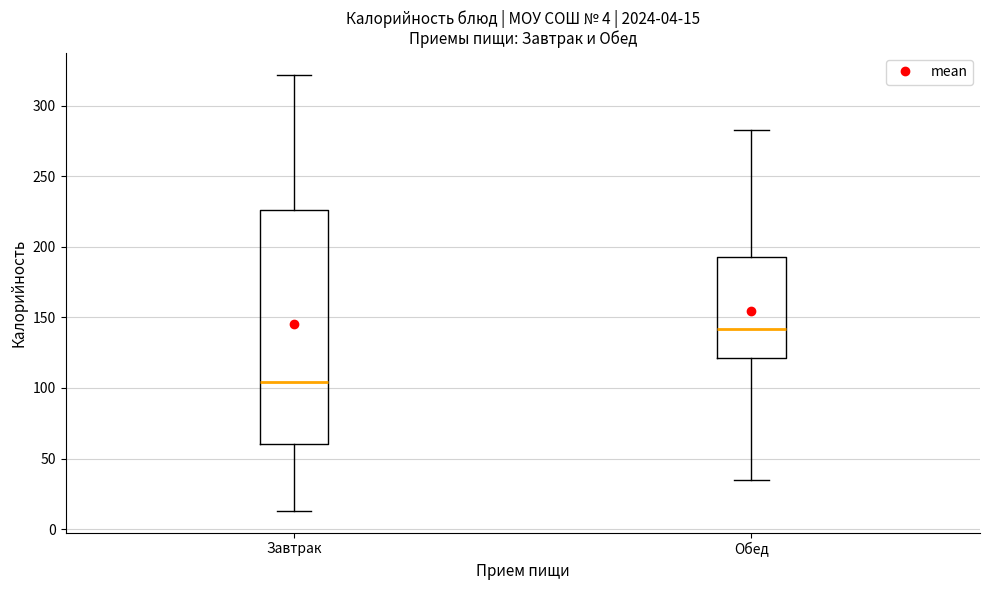

Which box has the lowest median line?

Завтрак